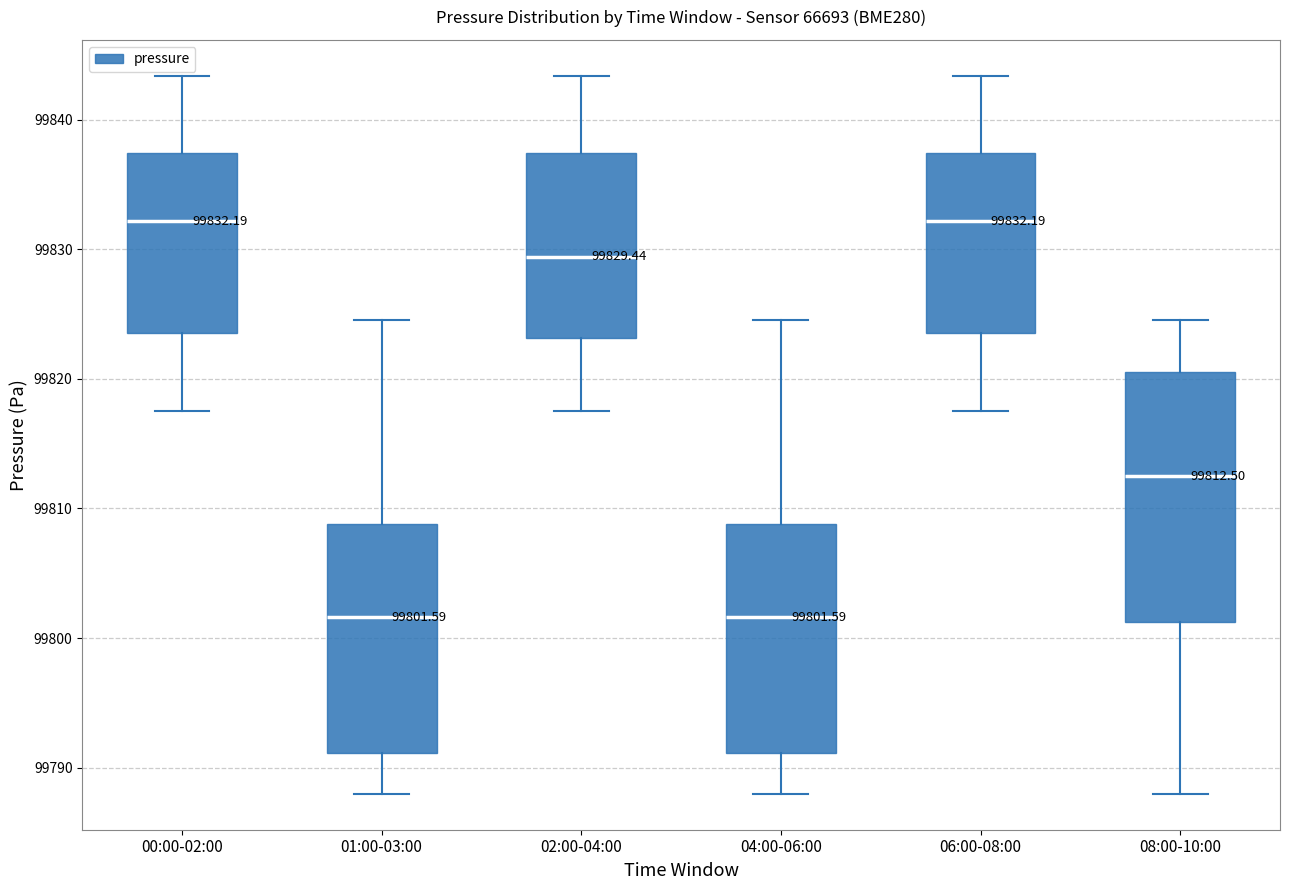

Which box is the tallest, from its lower edge to its upper edge?

08:00-10:00